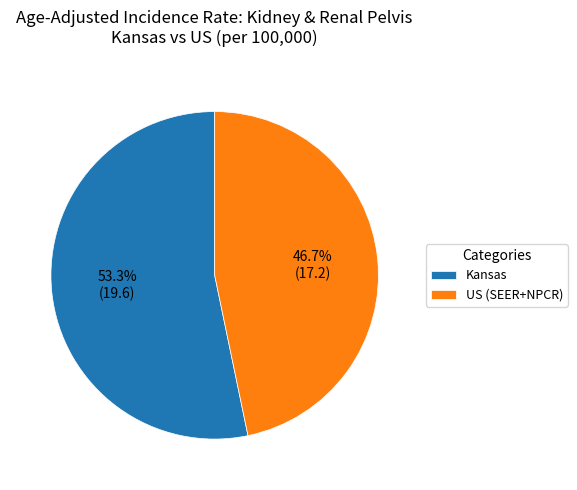

What percentage is the US (SEER+NPCR) slice, to the nearest percent?

47%